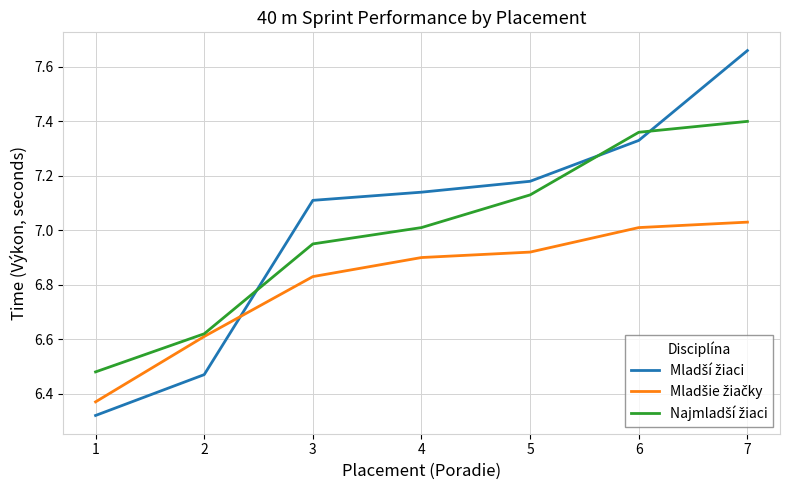

What is the difference between the highest and lowest values at 5?

0.3